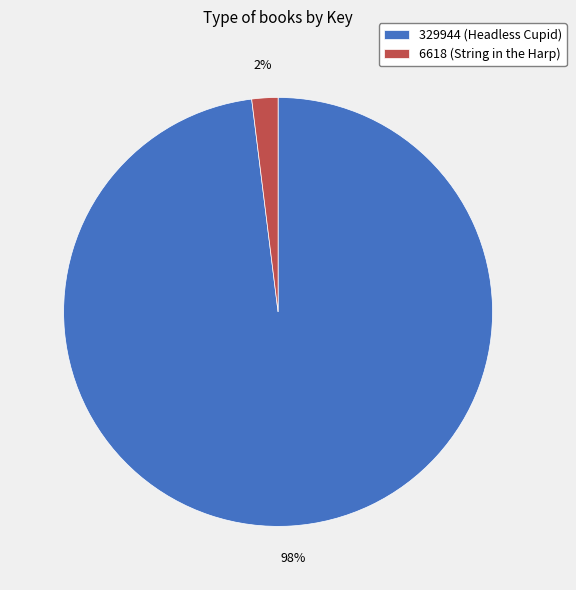

Is 6618 (String in the Harp) the majority of the pie?

No